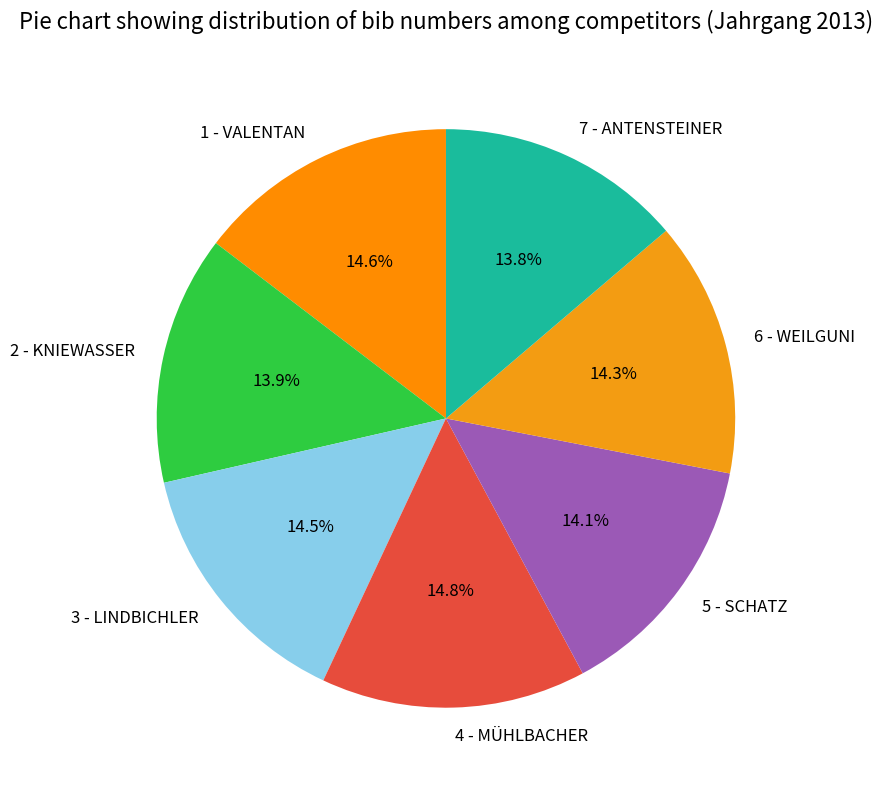

To the nearest percent, what percentage of the pie is 4 - MÜHLBACHER?

15%